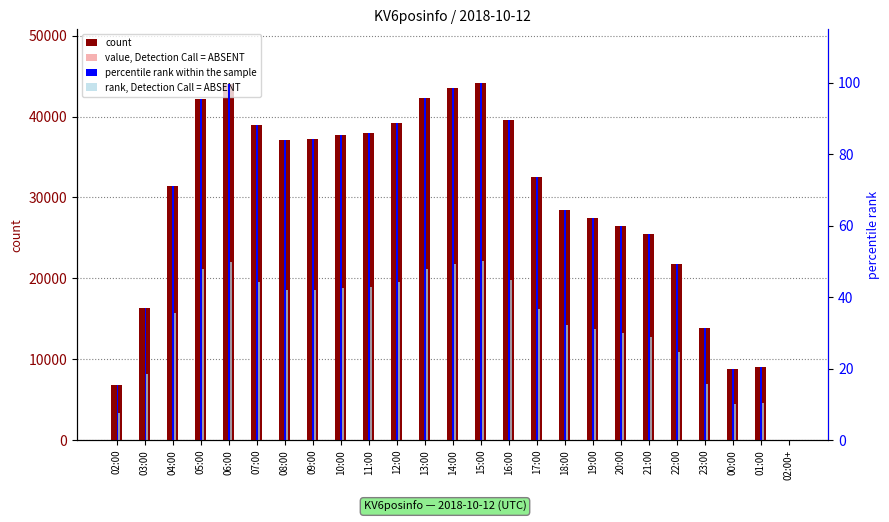

Reading right to left, list all the values displayed in this chart.

count: 2.0	9094.0	8834.0	13900.0	21779.0	25443.0	26408.0	27404.0	28401.0	32484.0	39568.0	44174.0	43572.0	42323.0	39155.0	37929.0	37696.0	37167.0	37124.0	39001.0	43982.0	42216.0	31469.0	16354.0	6808.0
value, Detection Call = ABSENT: 1.1	5001.7	4858.7	7645.0	11978.5	13993.7	14524.4	15072.2	15620.6	17866.2	21762.4	24295.7	23964.6	23277.7	21535.2	20861.0	20732.8	20441.9	20418.2	21450.6	24190.1	23218.8	17308.0	8994.7	3744.4
percentile rank within the sample: 0.0	20.6	20.0	31.5	49.3	57.6	59.8	62.0	64.3	73.5	89.6	100.0	98.6	95.8	88.6	85.9	85.3	84.1	84.0	88.3	99.6	95.6	71.2	37.0	15.4
rank, Detection Call = ABSENT: 0.0	10.3	10.0	15.7	24.7	28.8	29.9	31.0	32.1	36.8	44.8	50.0	49.3	47.9	44.3	42.9	42.7	42.1	42.0	44.1	49.8	47.8	35.6	18.5	7.7